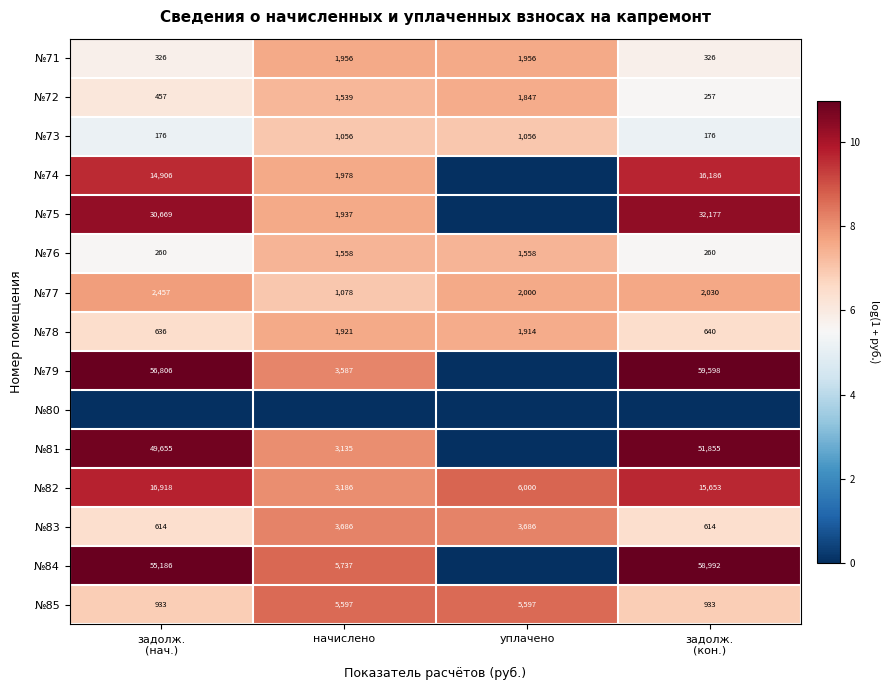

What is the total value across all series at уплачено?

70.1